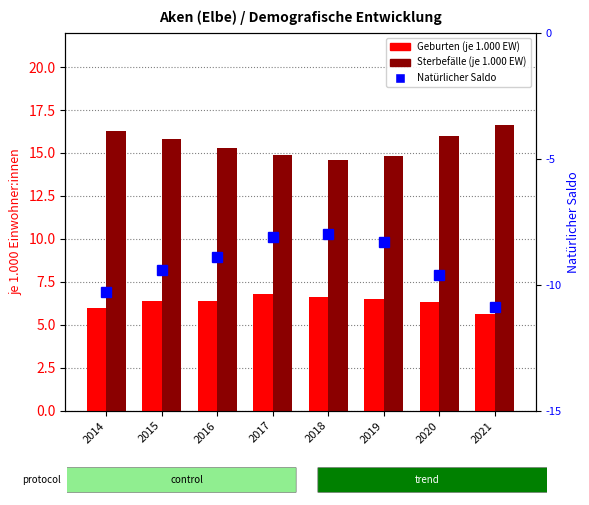

Which series has the largest range (max minus min)?

Natürlicher Saldo